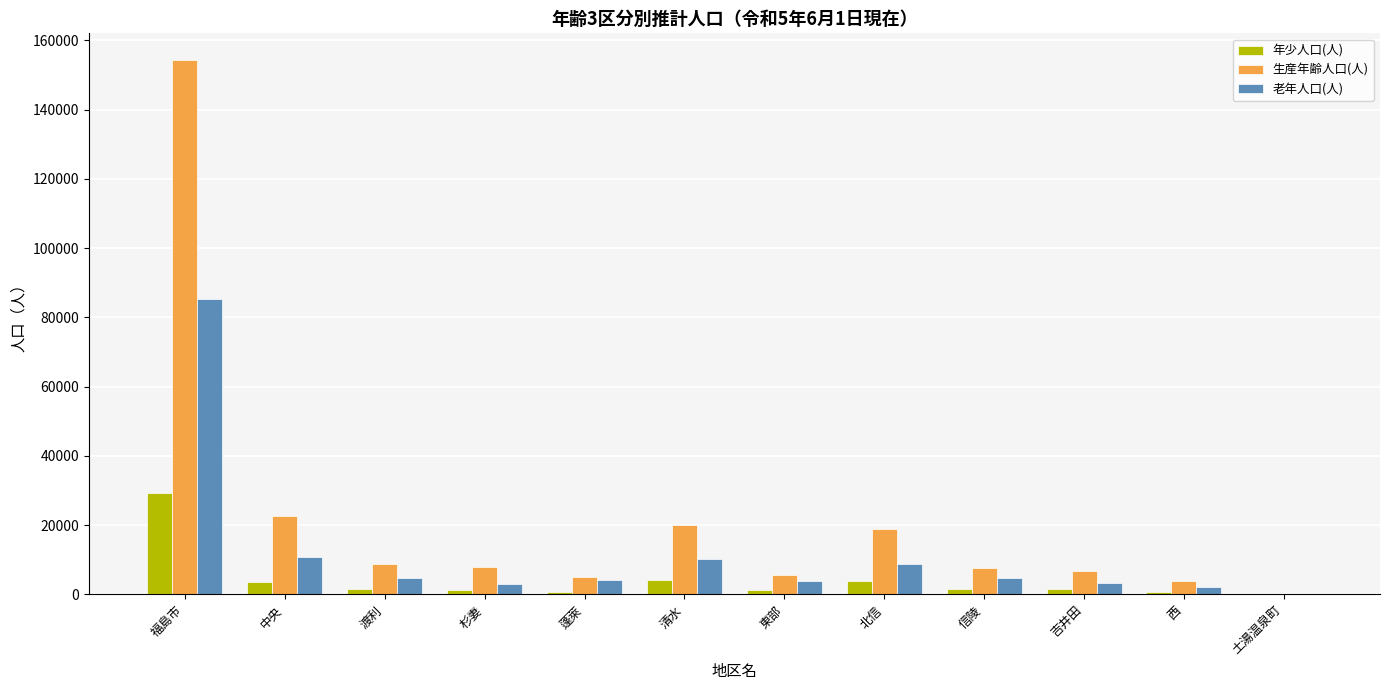

True or false: 年少人口(人) has a value of 3839 at 北信.

True